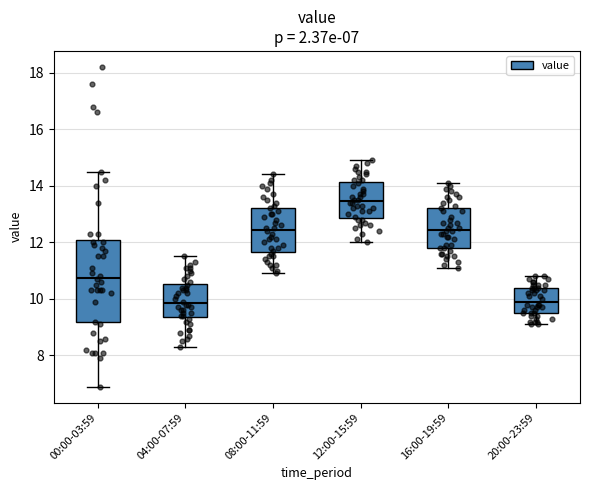

Which box is the tallest, from its lower edge to its upper edge?

00:00-03:59